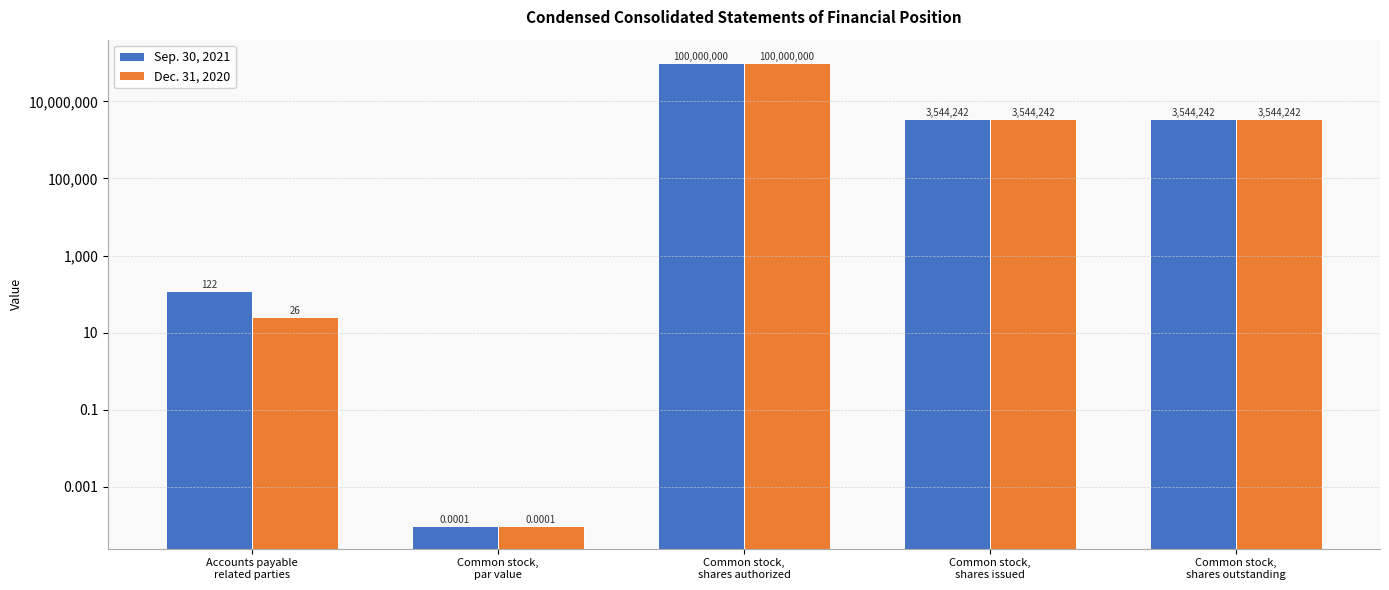

What is the total value across all series at Accounts payable
related parties?

148.0